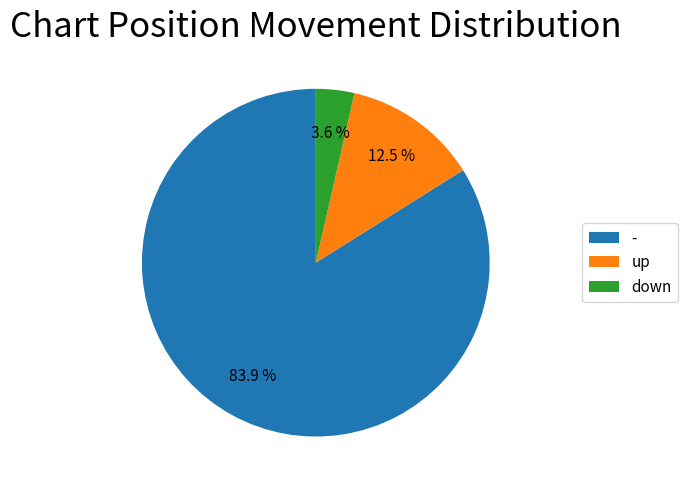

Does up represent more than half of the total?

No